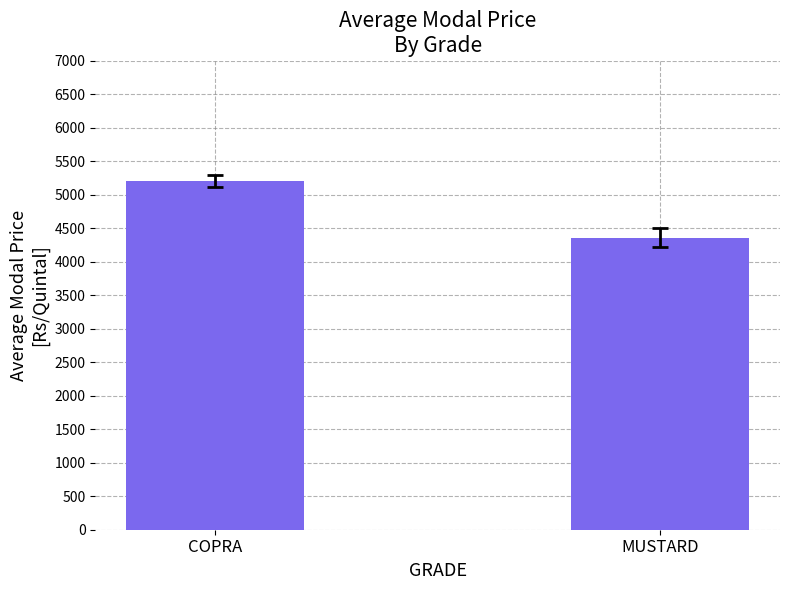

Approximately how many times larger is the value at COPRA compared to MUSTARD?

1.2